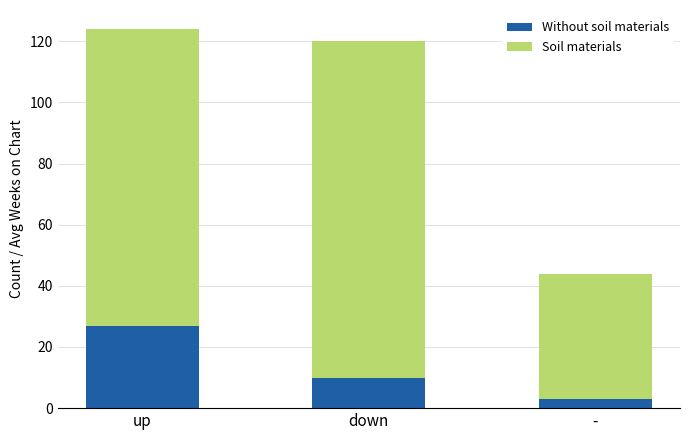

What are all the series names shown in the legend?

Without soil materials, Soil materials